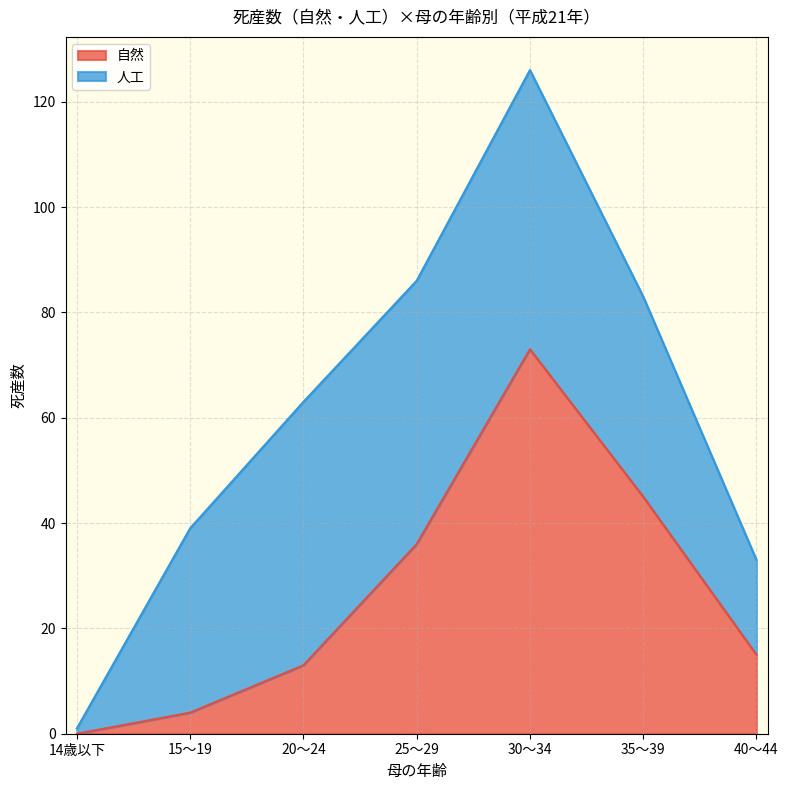

At which label does the data first exceed 15?

25～29